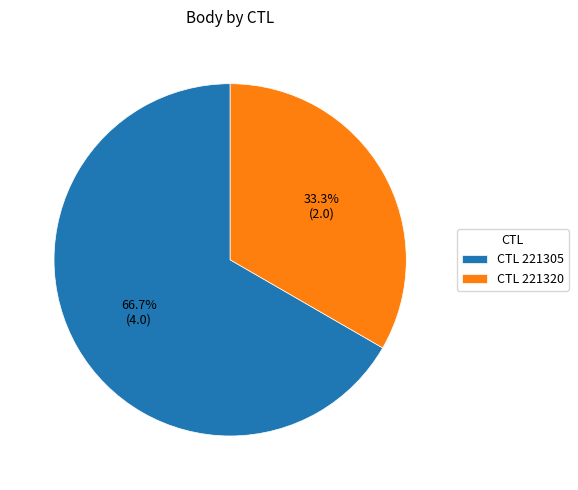

How many segments does this pie chart have?

2